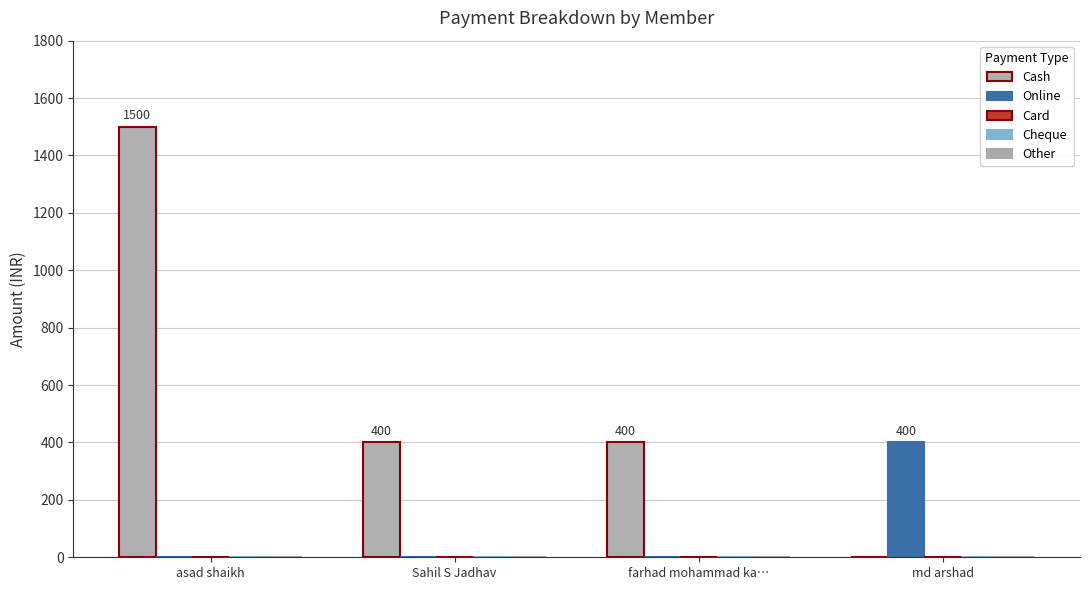

Which series has the largest range (max minus min)?

Cash